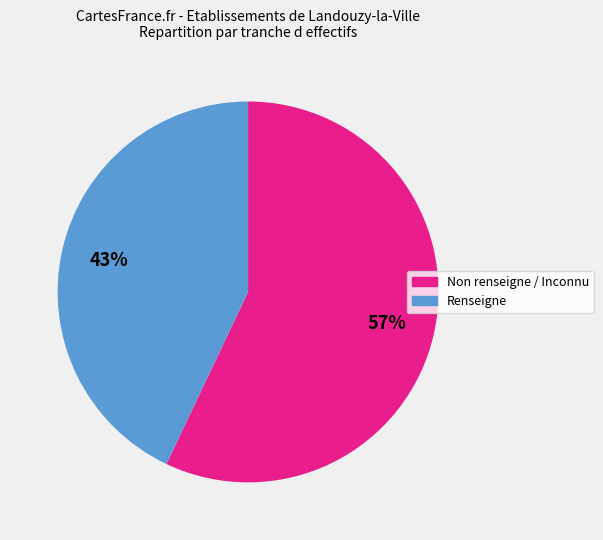

To the nearest percent, what is the average slice percentage?

50%